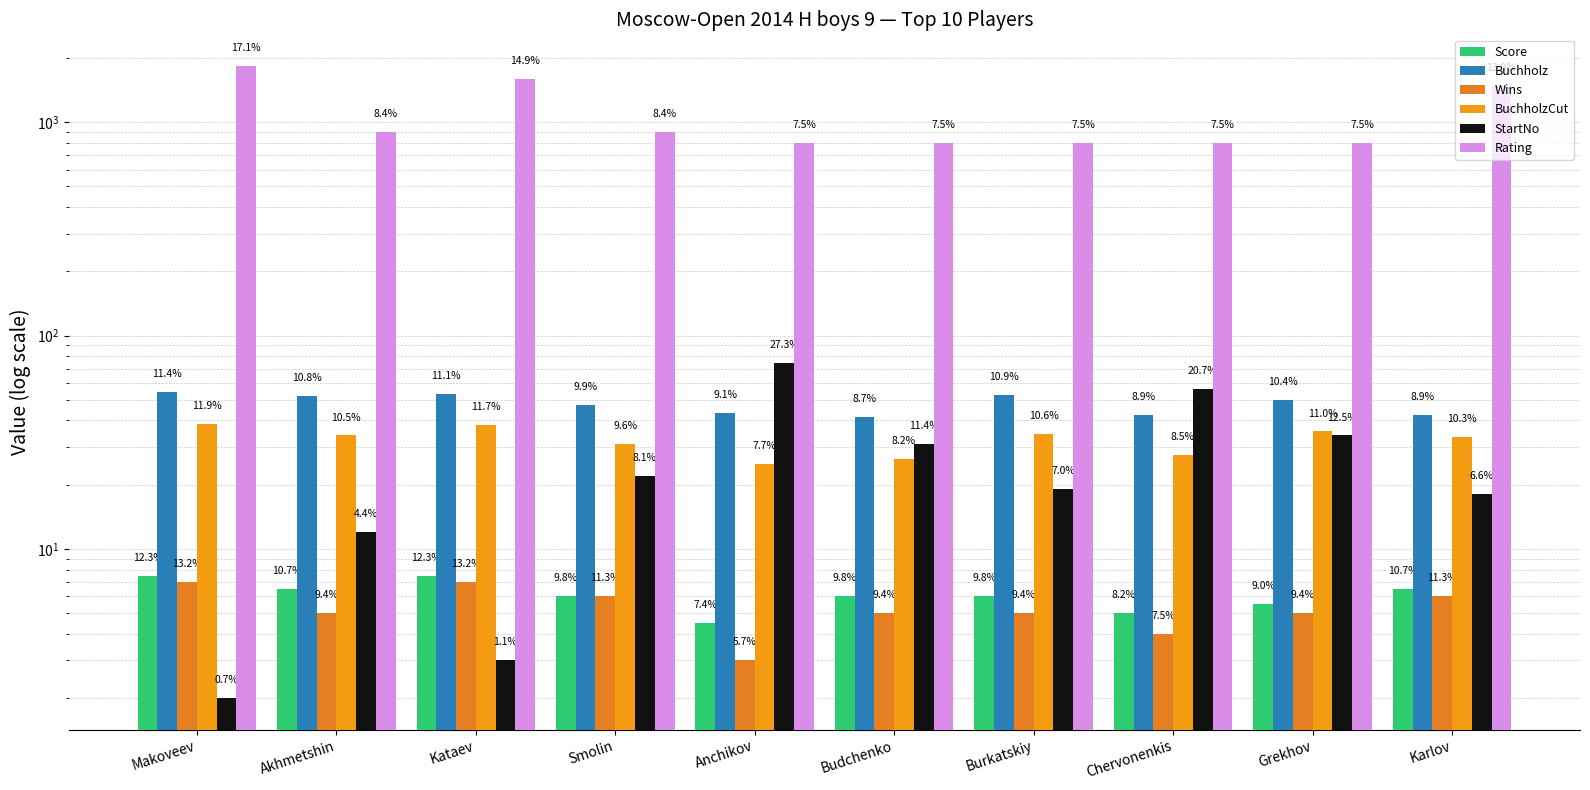

Which has a higher value, Akhmetshin or Chervonenkis?

Akhmetshin